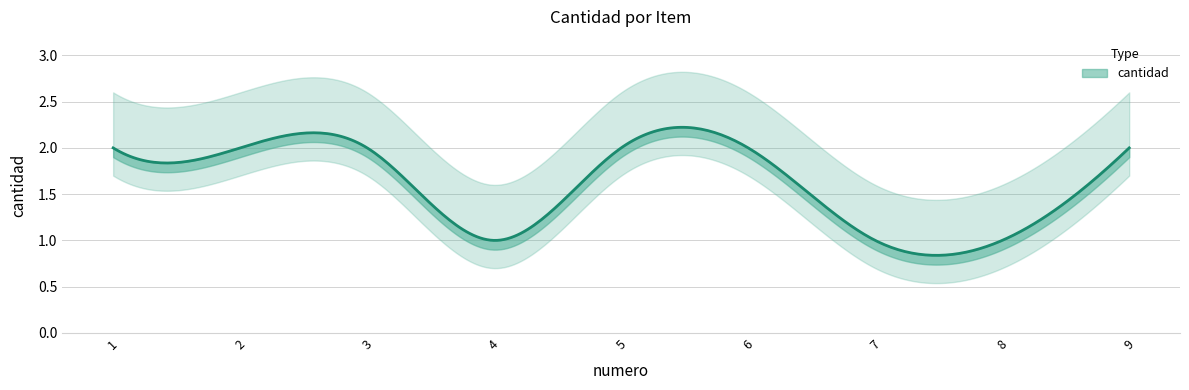

True or false: there are more than 1 points higher than both neighbors.

False